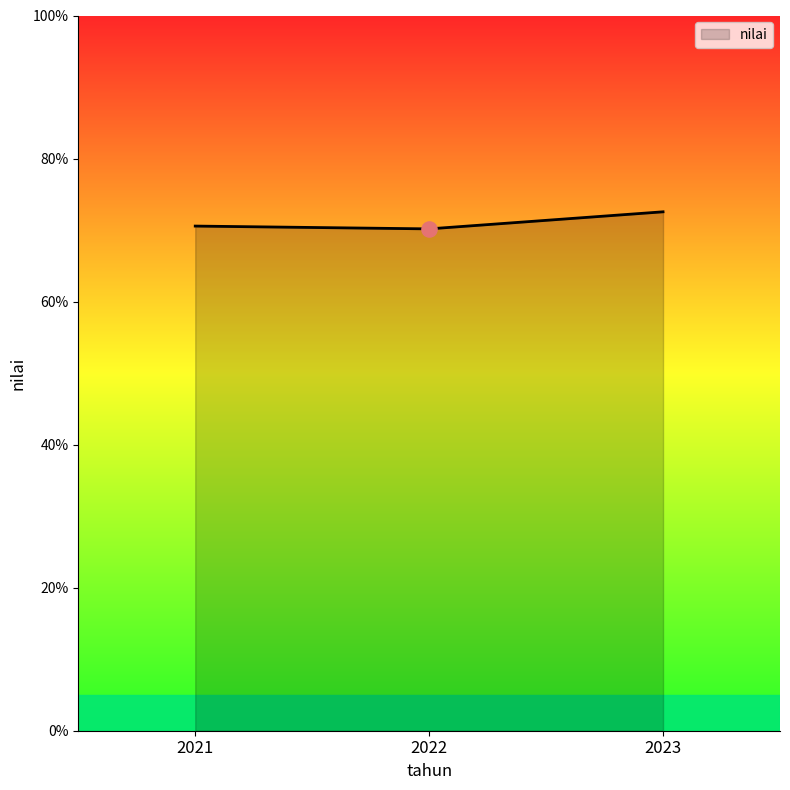

What is the change in value from 2021 to 2023?

+2.0